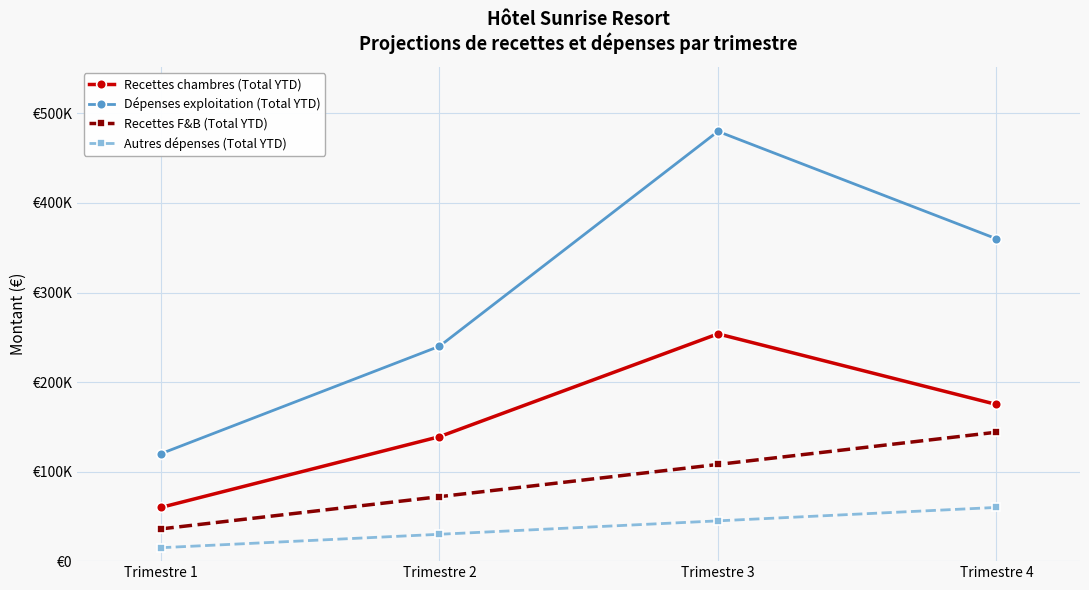

The Recettes chambres (Total YTD) series shows 83879 at Trimestre 2. True or false?

False